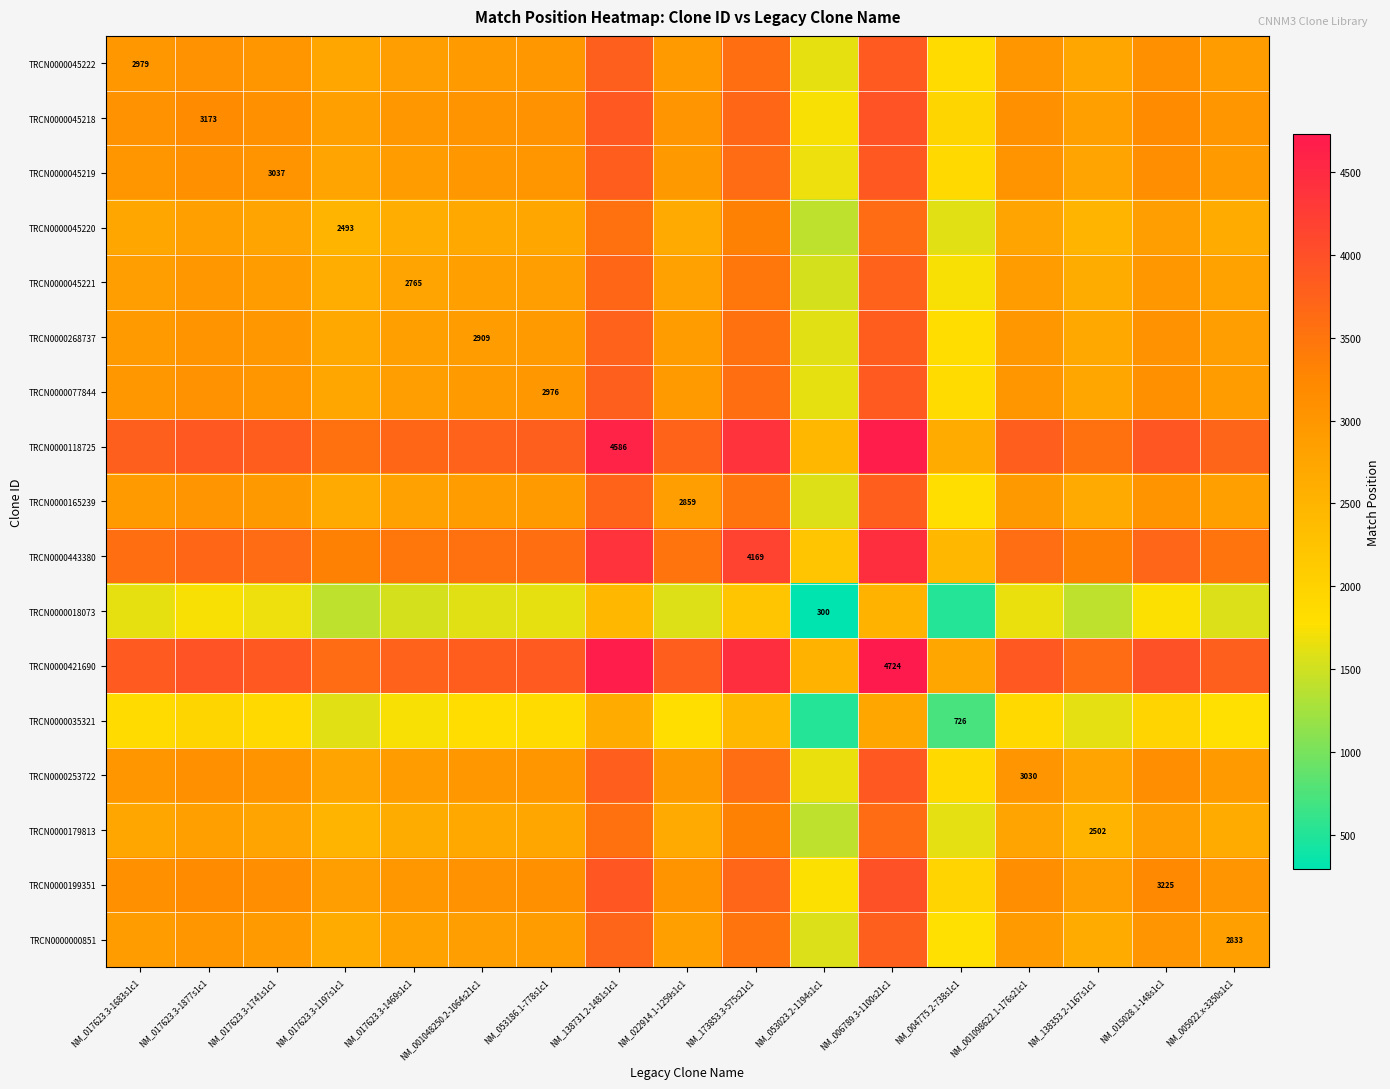

At which category does the chart reach its minimum across all series?

NM_053023.2-1194s1c1